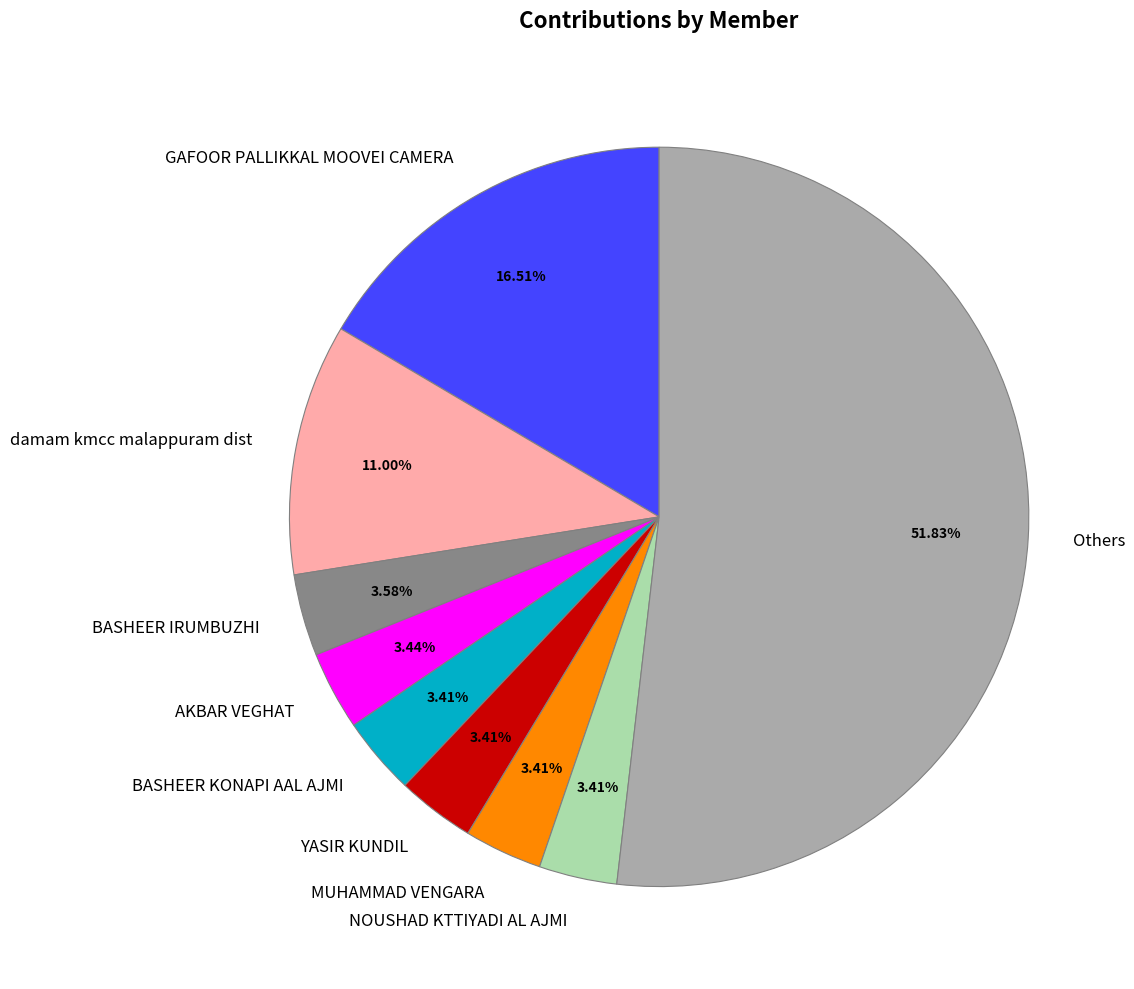

Which has a higher value, damam kmcc malappuram dist or BASHEER KONAPI AAL AJMI?

damam kmcc malappuram dist